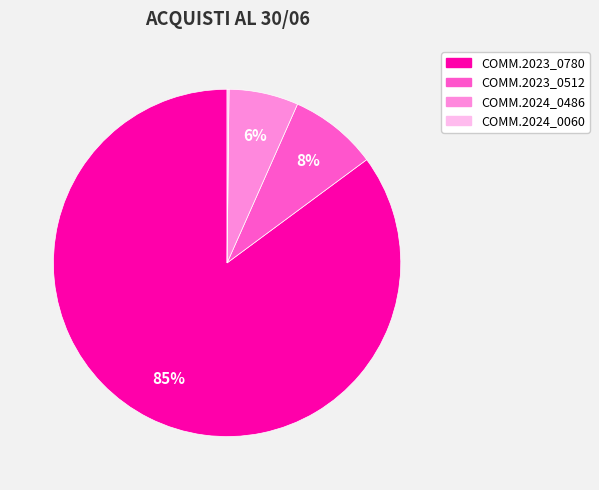

Does any single category account for the majority?

Yes